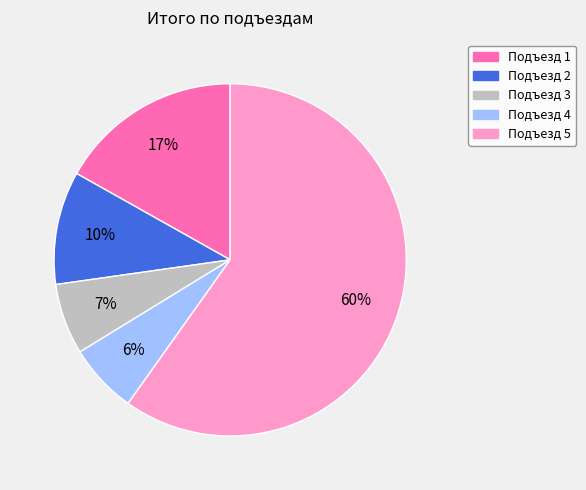

How many segments does this pie chart have?

5